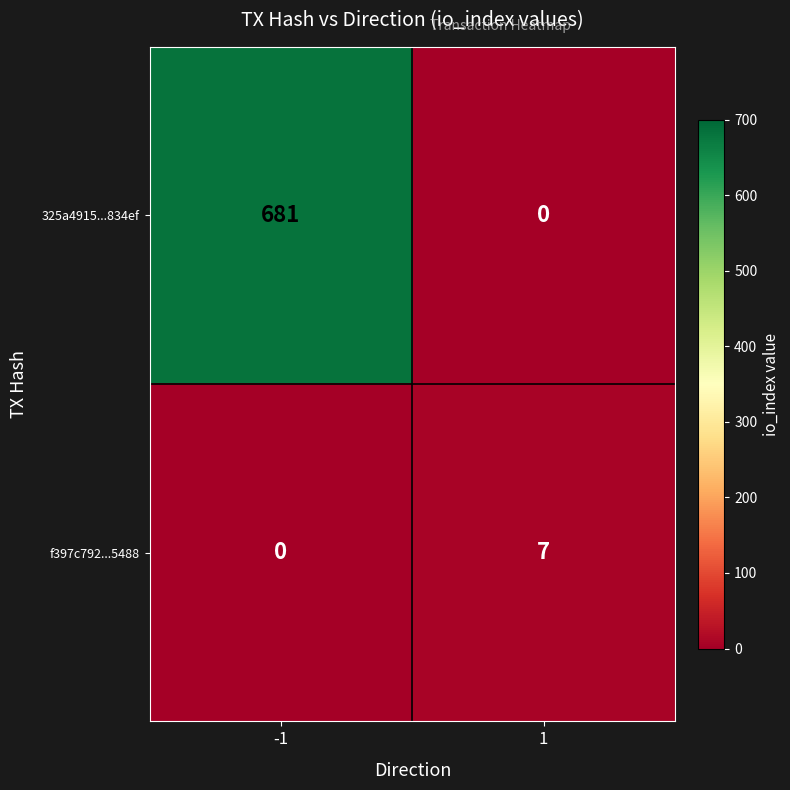

What is the average value of the f397c792...5488 series?

4